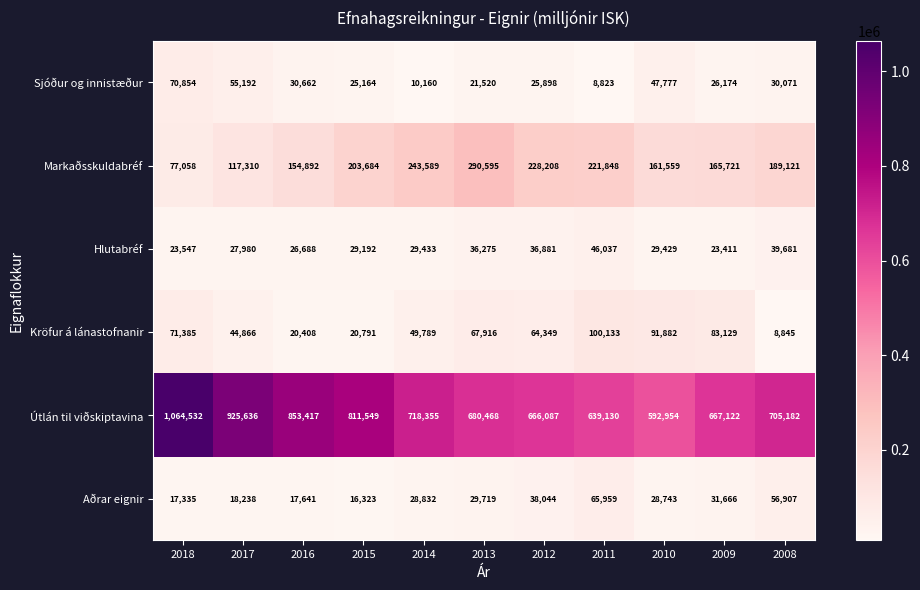

At which category is the sum across all series the highest?

2018